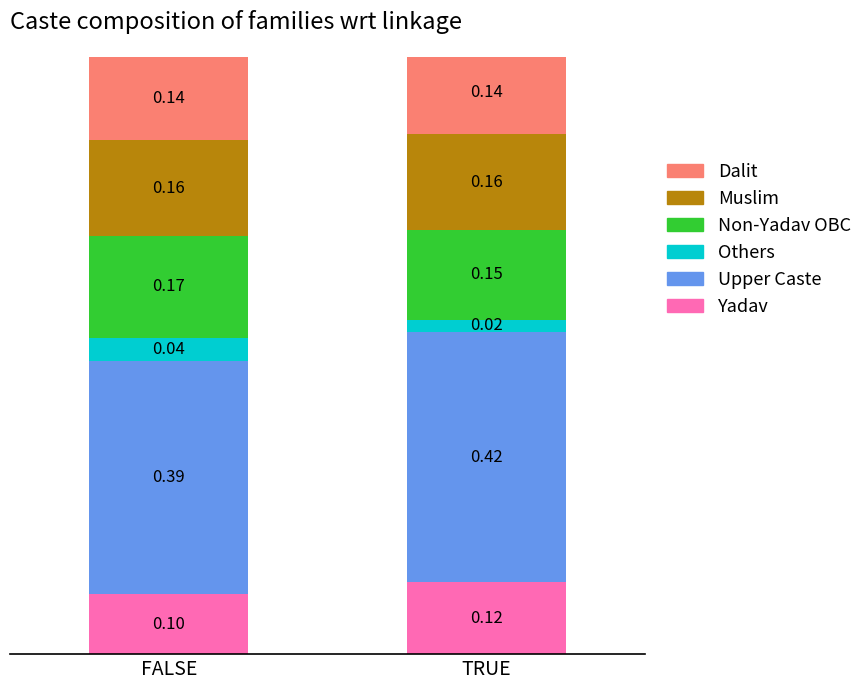

Are the bars horizontal?

No